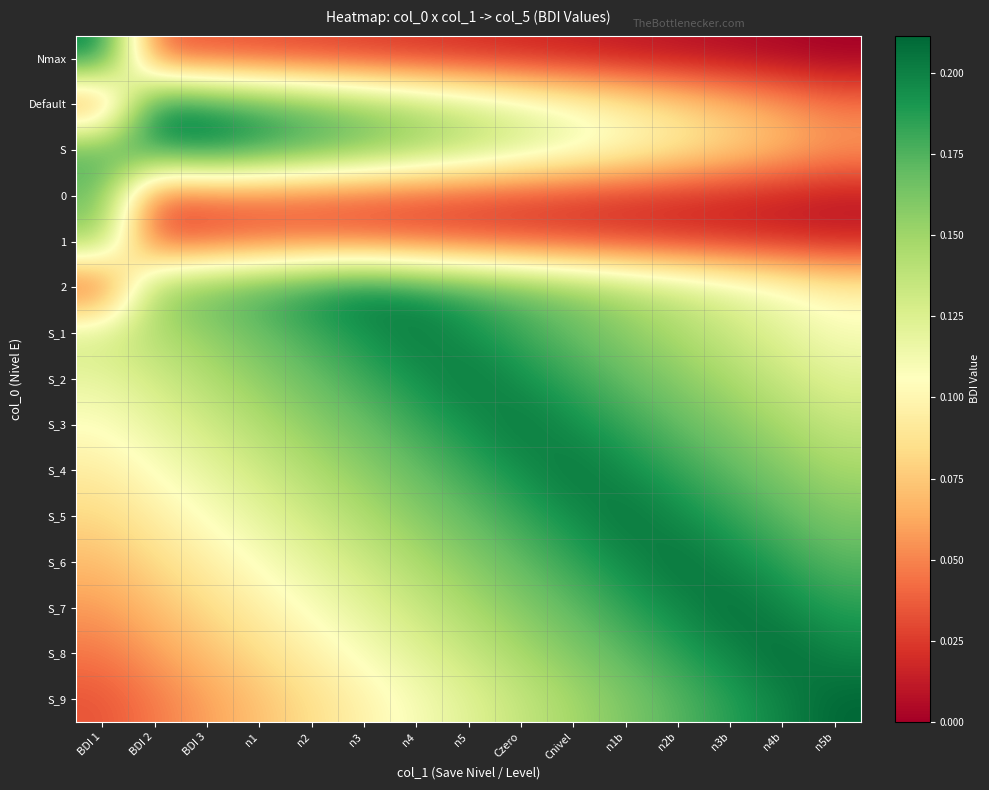

Reading left to right, list all the values displayed in this chart.

Nmax: BDI 1=0.2	BDI 2=0.0	BDI 3=0.0	n1=0.0	n2=0.0	n3=0.0	n4=0.0	n5=0.0	Czero=0.0	Cnivel=0.0	n1b=0.0	n2b=0.0	n3b=0.0	n4b=0.0	n5b=0.0
Default: BDI 1=0.0	BDI 2=0.2	BDI 3=0.2	n1=0.2	n2=0.2	n3=0.2	n4=0.1	n5=0.1	Czero=0.1	Cnivel=0.1	n1b=0.1	n2b=0.1	n3b=0.1	n4b=0.1	n5b=0.0
S: BDI 1=0.2	BDI 2=0.2	BDI 3=0.2	n1=0.2	n2=0.2	n3=0.2	n4=0.2	n5=0.1	Czero=0.1	Cnivel=0.1	n1b=0.1	n2b=0.1	n3b=0.1	n4b=0.1	n5b=0.1
0: BDI 1=0.2	BDI 2=0.0	BDI 3=0.0	n1=0.0	n2=0.0	n3=0.0	n4=0.0	n5=0.0	Czero=0.0	Cnivel=0.0	n1b=0.0	n2b=0.0	n3b=0.0	n4b=0.0	n5b=0.0
1: BDI 1=0.2	BDI 2=0.0	BDI 3=0.0	n1=0.0	n2=0.0	n3=0.0	n4=0.0	n5=0.0	Czero=0.0	Cnivel=0.0	n1b=0.0	n2b=0.0	n3b=0.0	n4b=0.0	n5b=0.0
2: BDI 1=0.0	BDI 2=0.2	BDI 3=0.2	n1=0.2	n2=0.2	n3=0.2	n4=0.2	n5=0.2	Czero=0.2	Cnivel=0.2	n1b=0.1	n2b=0.1	n3b=0.1	n4b=0.1	n5b=0.1
S_1: BDI 1=0.1	BDI 2=0.1	BDI 3=0.2	n1=0.2	n2=0.2	n3=0.2	n4=0.2	n5=0.2	Czero=0.2	Cnivel=0.2	n1b=0.2	n2b=0.1	n3b=0.1	n4b=0.1	n5b=0.1
S_2: BDI 1=0.1	BDI 2=0.1	BDI 3=0.1	n1=0.2	n2=0.2	n3=0.2	n4=0.2	n5=0.2	Czero=0.2	Cnivel=0.2	n1b=0.2	n2b=0.2	n3b=0.1	n4b=0.1	n5b=0.1
S_3: BDI 1=0.1	BDI 2=0.1	BDI 3=0.1	n1=0.1	n2=0.2	n3=0.2	n4=0.2	n5=0.2	Czero=0.2	Cnivel=0.2	n1b=0.2	n2b=0.2	n3b=0.2	n4b=0.1	n5b=0.1
S_4: BDI 1=0.1	BDI 2=0.1	BDI 3=0.1	n1=0.1	n2=0.1	n3=0.2	n4=0.2	n5=0.2	Czero=0.2	Cnivel=0.2	n1b=0.2	n2b=0.2	n3b=0.2	n4b=0.2	n5b=0.1
S_5: BDI 1=0.1	BDI 2=0.1	BDI 3=0.1	n1=0.1	n2=0.1	n3=0.1	n4=0.2	n5=0.2	Czero=0.2	Cnivel=0.2	n1b=0.2	n2b=0.2	n3b=0.2	n4b=0.2	n5b=0.2
S_6: BDI 1=0.1	BDI 2=0.1	BDI 3=0.1	n1=0.1	n2=0.1	n3=0.1	n4=0.1	n5=0.2	Czero=0.2	Cnivel=0.2	n1b=0.2	n2b=0.2	n3b=0.2	n4b=0.2	n5b=0.2
S_7: BDI 1=0.1	BDI 2=0.1	BDI 3=0.1	n1=0.1	n2=0.1	n3=0.1	n4=0.1	n5=0.1	Czero=0.2	Cnivel=0.2	n1b=0.2	n2b=0.2	n3b=0.2	n4b=0.2	n5b=0.2
S_8: BDI 1=0.0	BDI 2=0.1	BDI 3=0.1	n1=0.1	n2=0.1	n3=0.1	n4=0.1	n5=0.1	Czero=0.1	Cnivel=0.2	n1b=0.2	n2b=0.2	n3b=0.2	n4b=0.2	n5b=0.2
S_9: BDI 1=0.0	BDI 2=0.0	BDI 3=0.1	n1=0.1	n2=0.1	n3=0.1	n4=0.1	n5=0.1	Czero=0.1	Cnivel=0.1	n1b=0.2	n2b=0.2	n3b=0.2	n4b=0.2	n5b=0.2